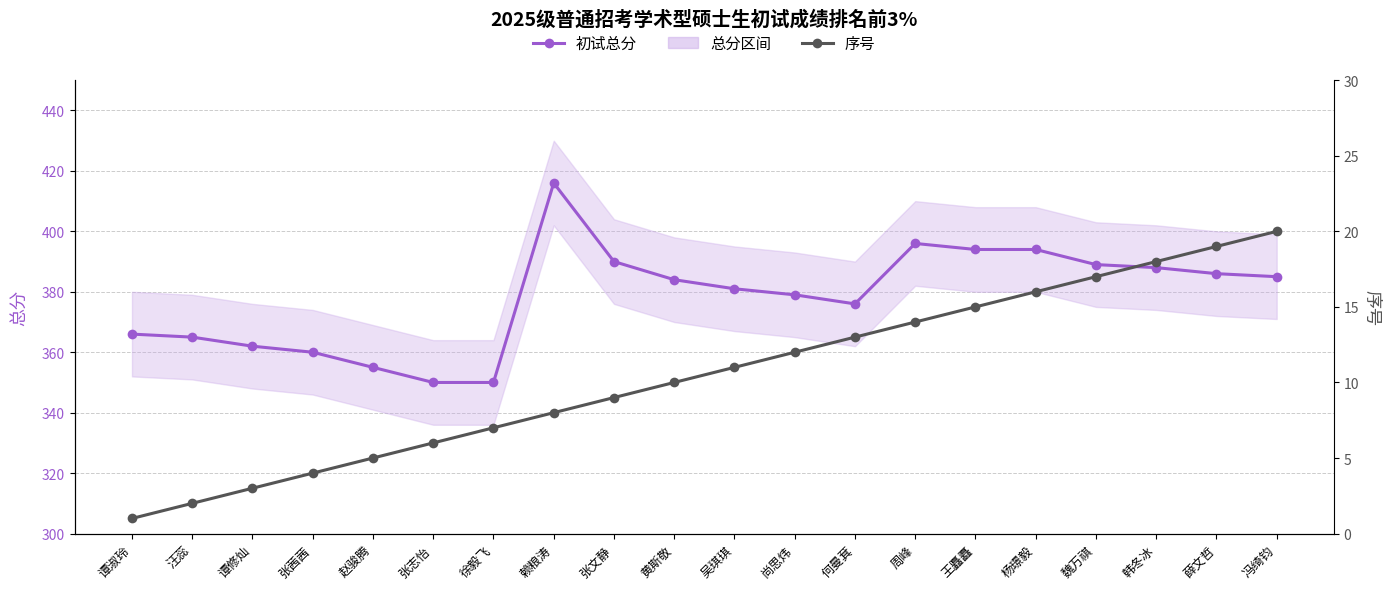

True or false: 序号 has a value of 13 at 韩冬冰.

False